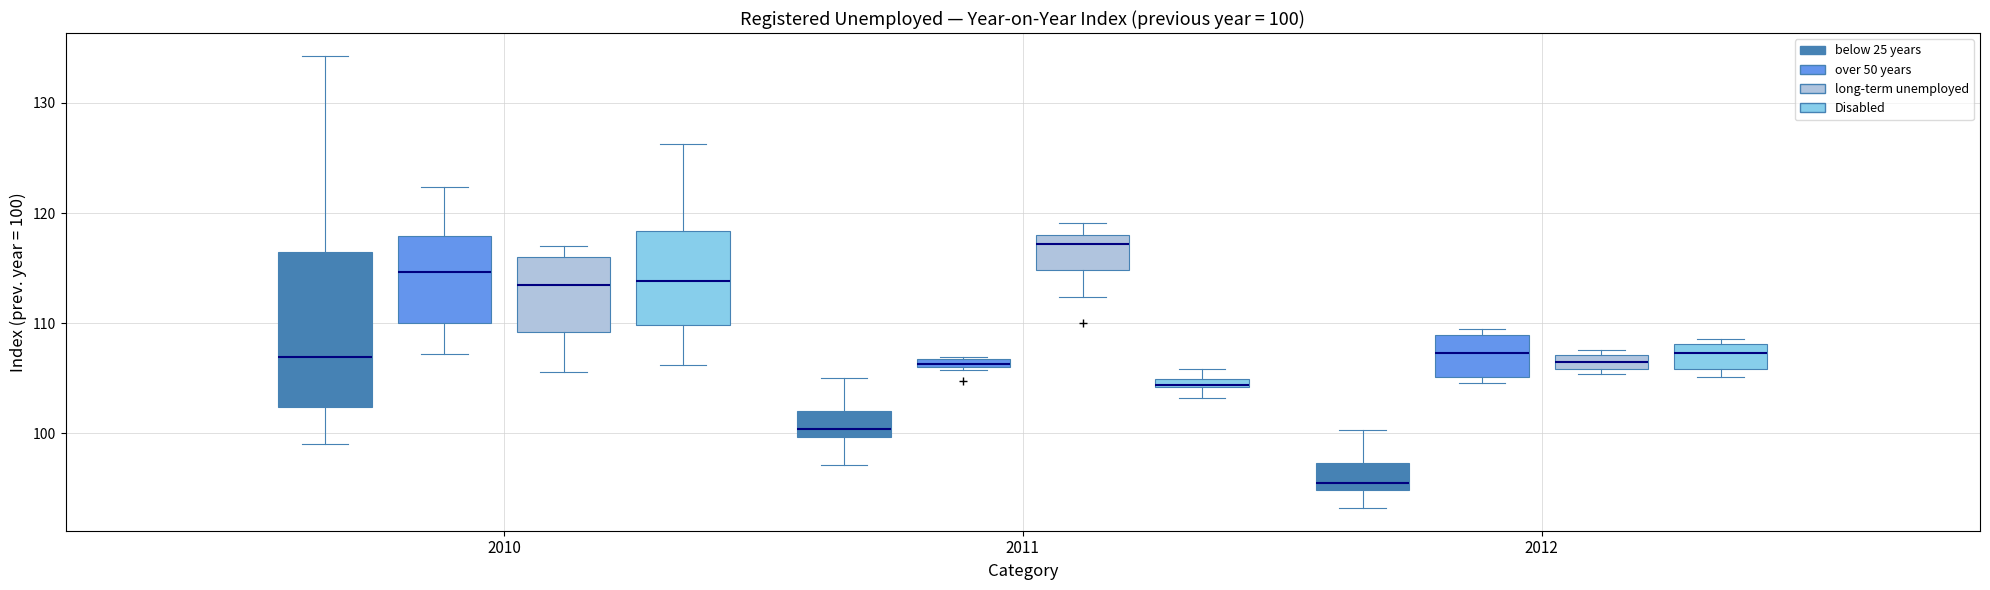

Which box is the tallest, from its lower edge to its upper edge?

2010 (below 25 years)